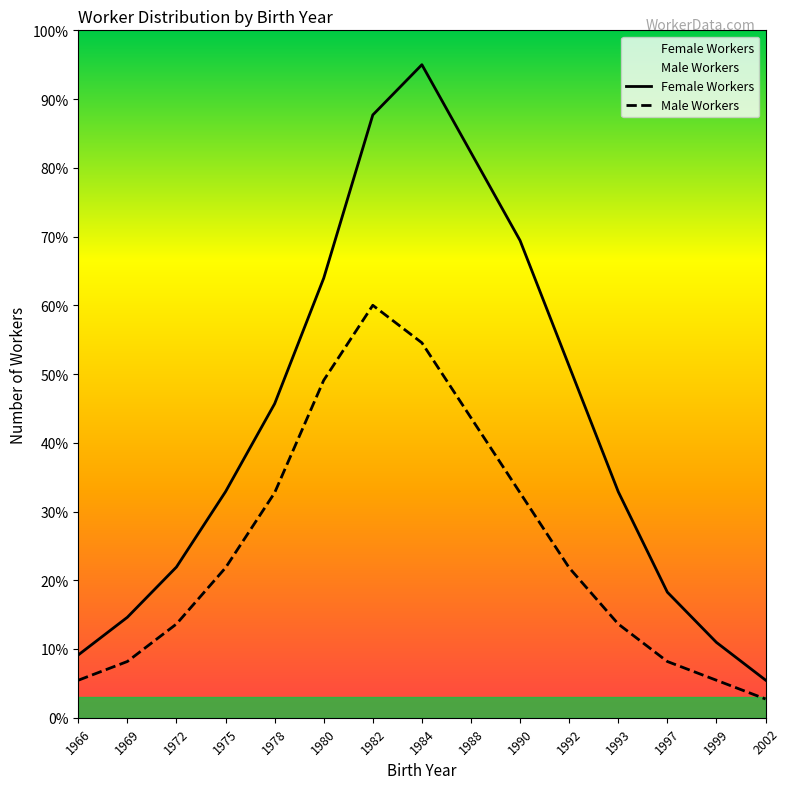

What are all the series names shown in the legend?

Female Workers, Male Workers